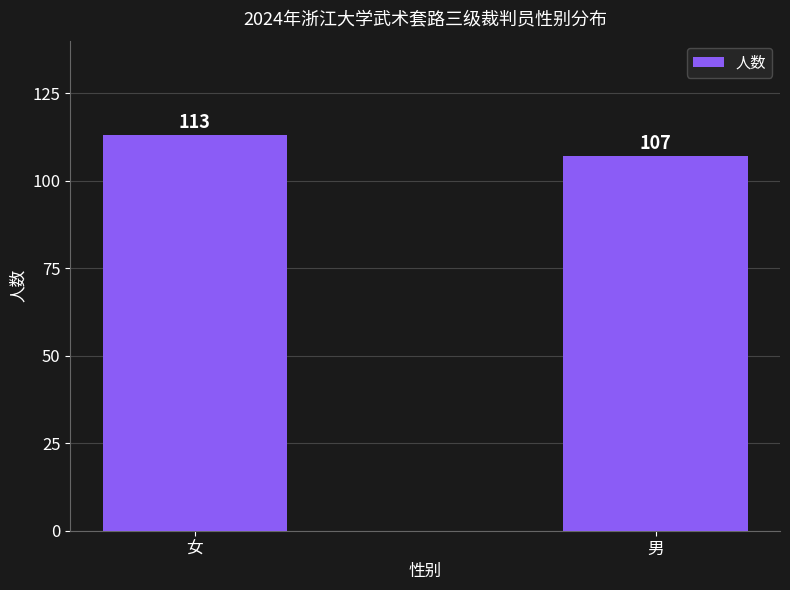

Is it true that the value at 女 is 52?

False